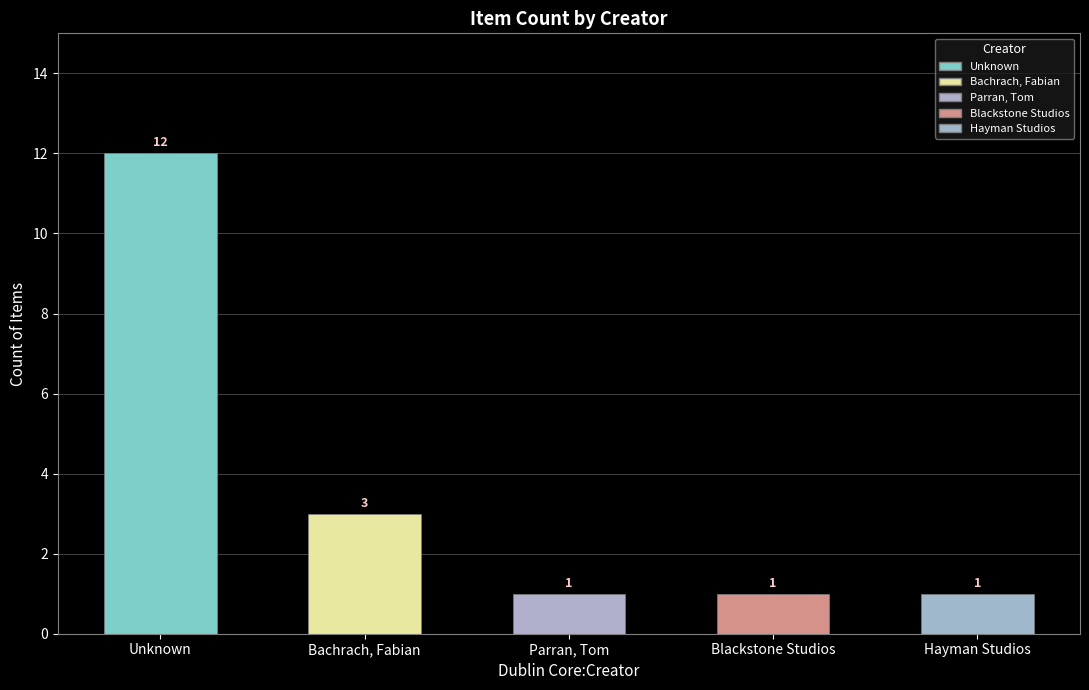

What is the average value?

4